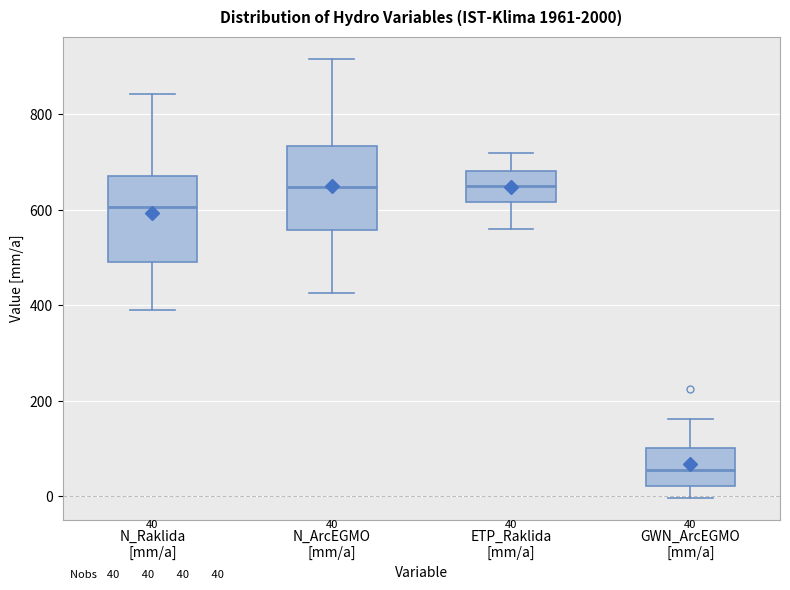

Which box has the lowest median line?

GWN_ArcEGMO [mm/a]